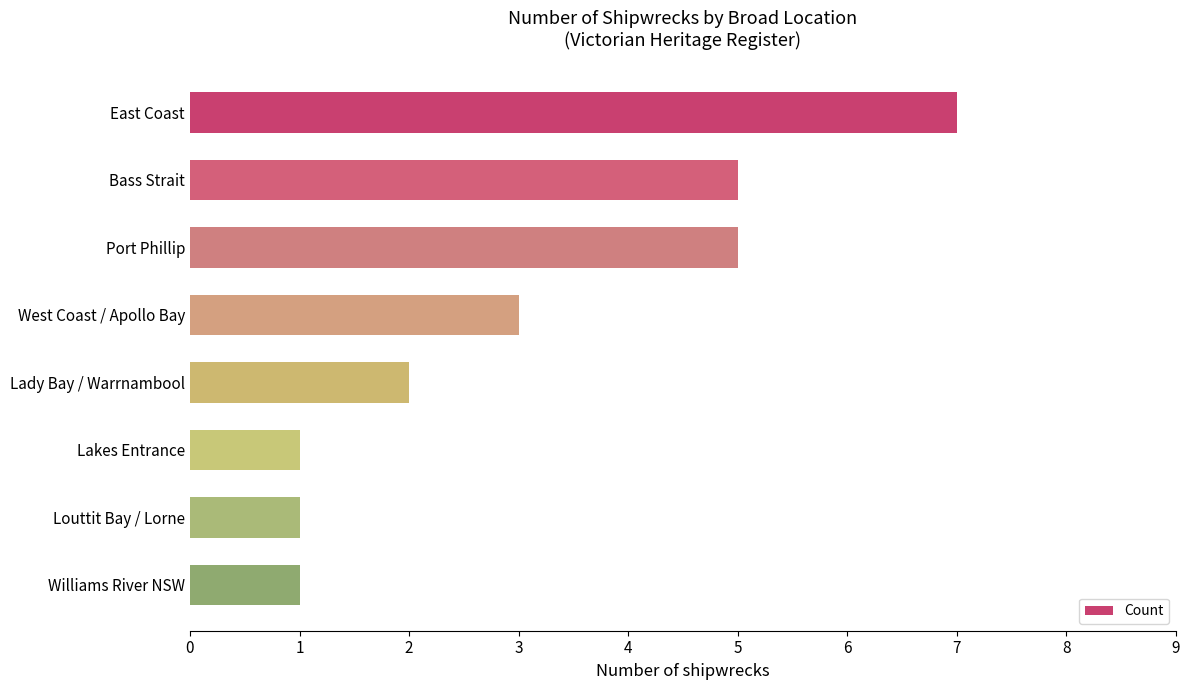

Reading bottom to top, extract all data points from this chart.

1	1	1	2	3	5	5	7